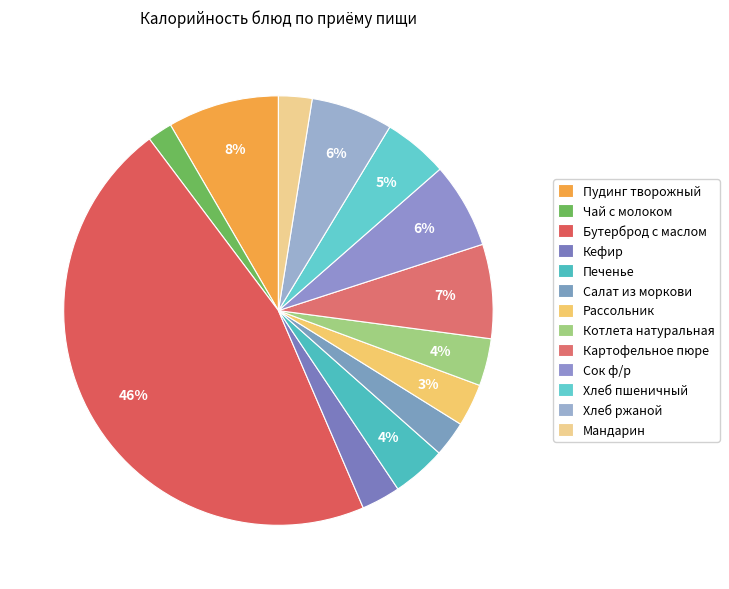

How many segments does this pie chart have?

13